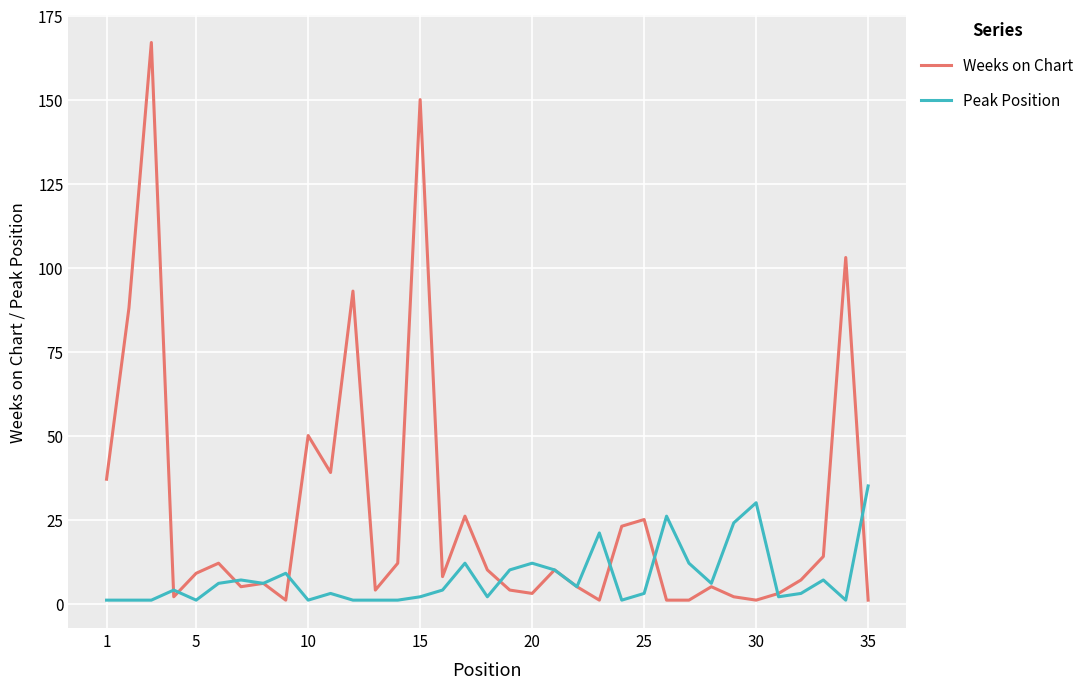

List the series in order of their overall mean, highest first.

Weeks on Chart, Peak Position